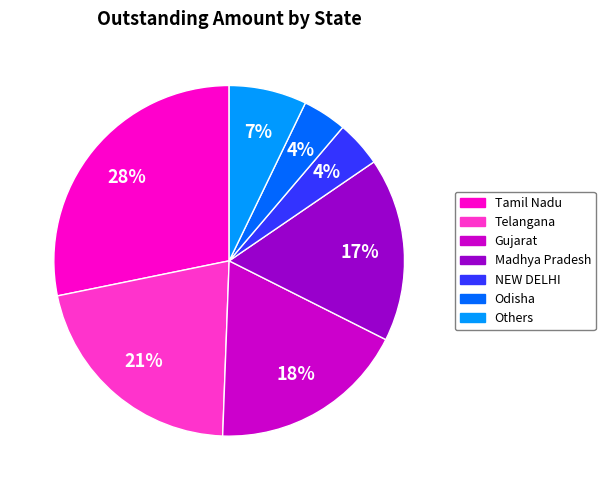

Does any single category account for the majority?

No